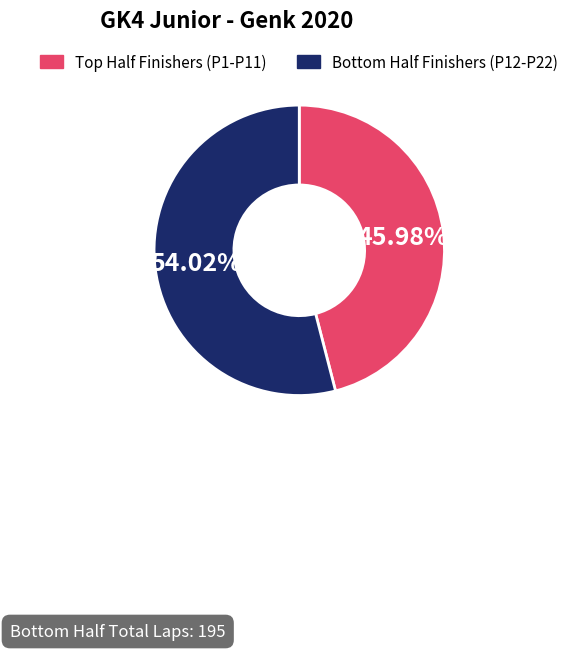

Rank the categories by value from highest to lowest.

Bottom Half Finishers (P12-P22), Top Half Finishers (P1-P11)